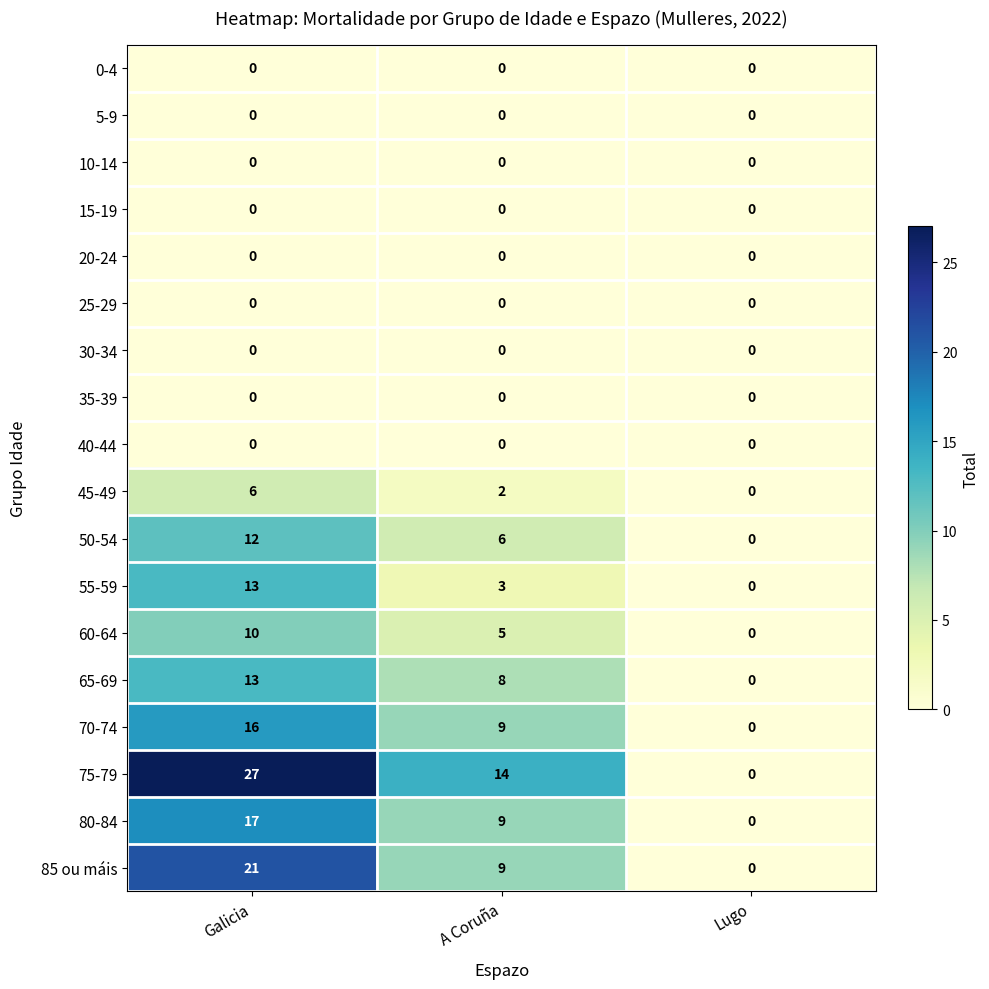

Count the 45-49 values in the range 0 to 6.

3